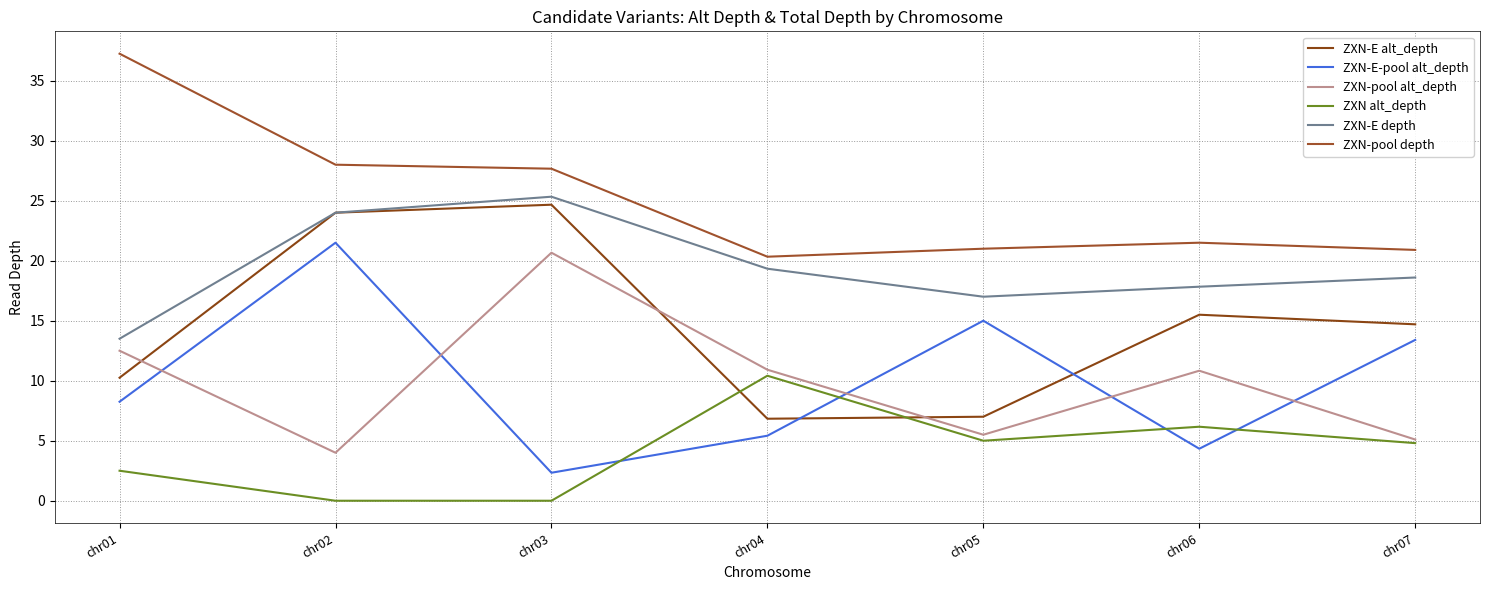

True or false: ZXN-pool depth has a value of 37.2 at chr01.

True